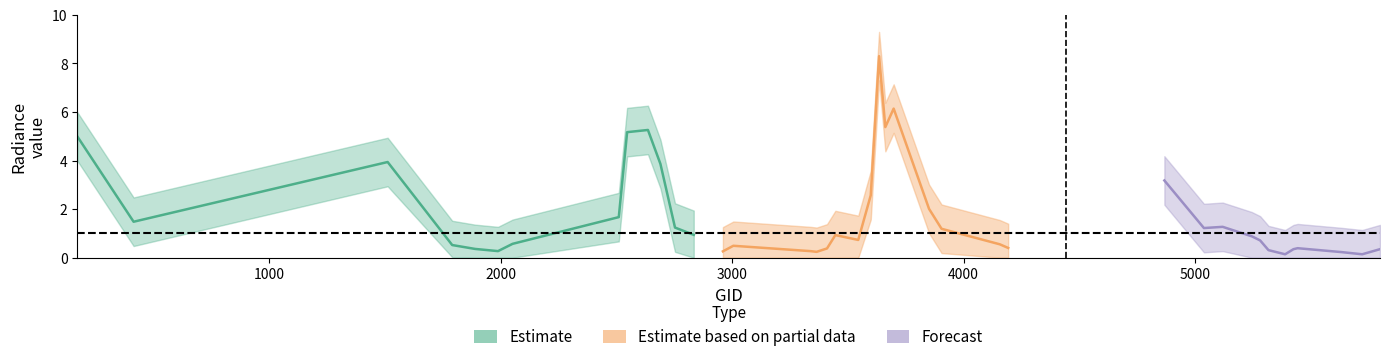

What is the value of the rade9_upper point at the 23rd from the left?

3.7